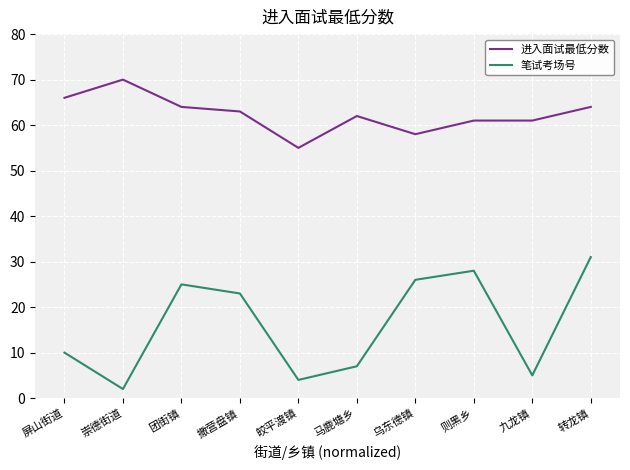

Reading right to left, list all the values displayed in this chart.

进入面试最低分数: 转龙镇=64	九龙镇=61	则黑乡=61	乌东德镇=58	马鹿塘乡=62	皎平渡镇=55	撒营盘镇=63	团街镇=64	崇德街道=70	屏山街道=66
笔试考场号: 转龙镇=31	九龙镇=5	则黑乡=28	乌东德镇=26	马鹿塘乡=7	皎平渡镇=4	撒营盘镇=23	团街镇=25	崇德街道=2	屏山街道=10